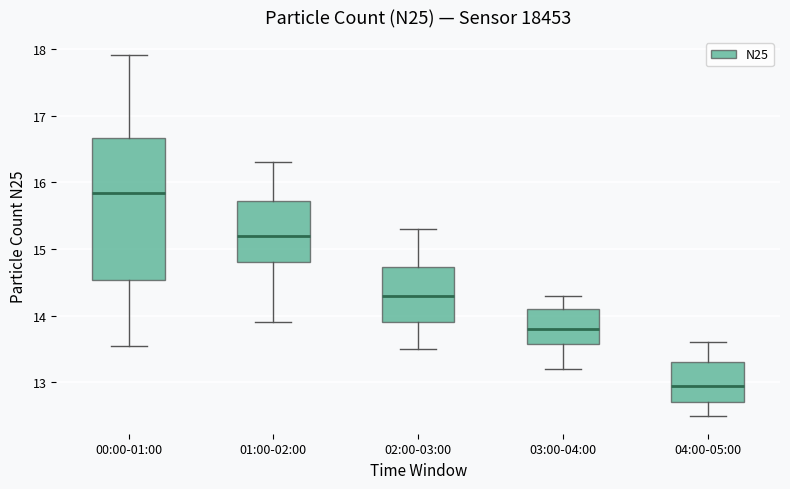

Which box is the tallest, from its lower edge to its upper edge?

00:00-01:00